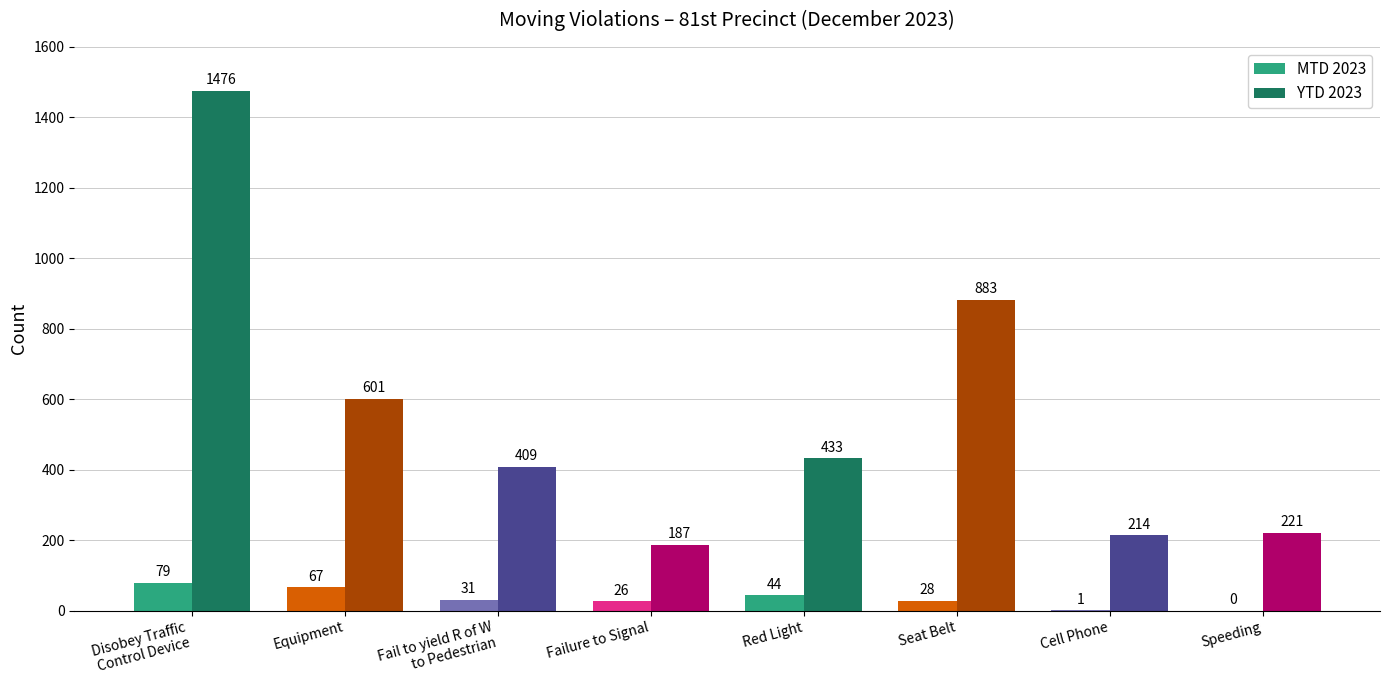

Reading right to left, extract all data points from this chart.

MTD 2023: Speeding=0	Cell Phone=1	Seat Belt=28	Red Light=44	Failure to Signal=26	Fail to yield R of W
to Pedestrian=31	Equipment=67	Disobey Traffic
Control Device=79
YTD 2023: Speeding=221	Cell Phone=214	Seat Belt=883	Red Light=433	Failure to Signal=187	Fail to yield R of W
to Pedestrian=409	Equipment=601	Disobey Traffic
Control Device=1476